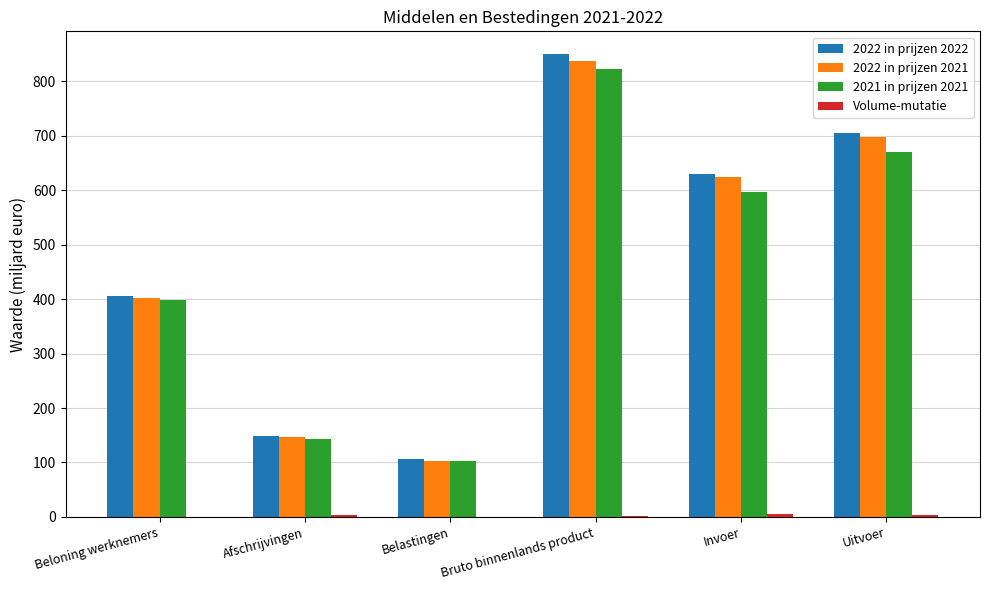

Is it true that 2022 in prijzen 2022 equals 106.5 at Belastingen?

True